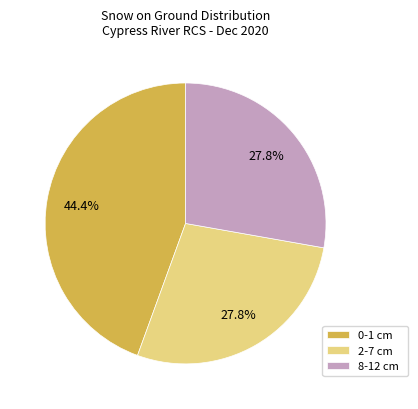

What percentage is NOT represented by 2-7 cm?

72.2%